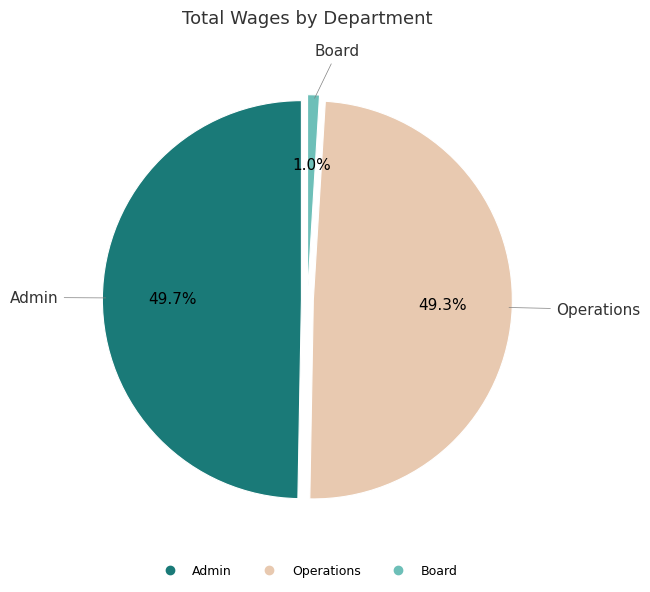

Is there any slice that represents more than half of the pie?

No